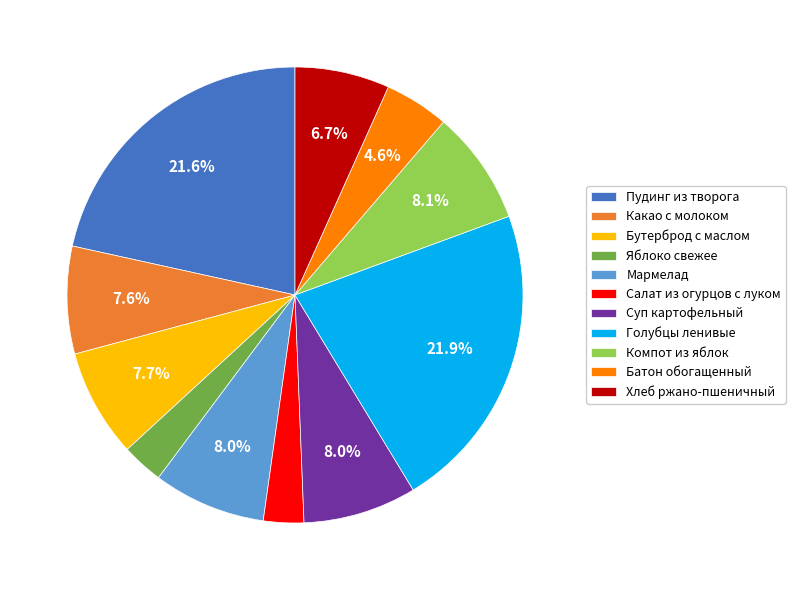

How many slices are in this pie chart?

11